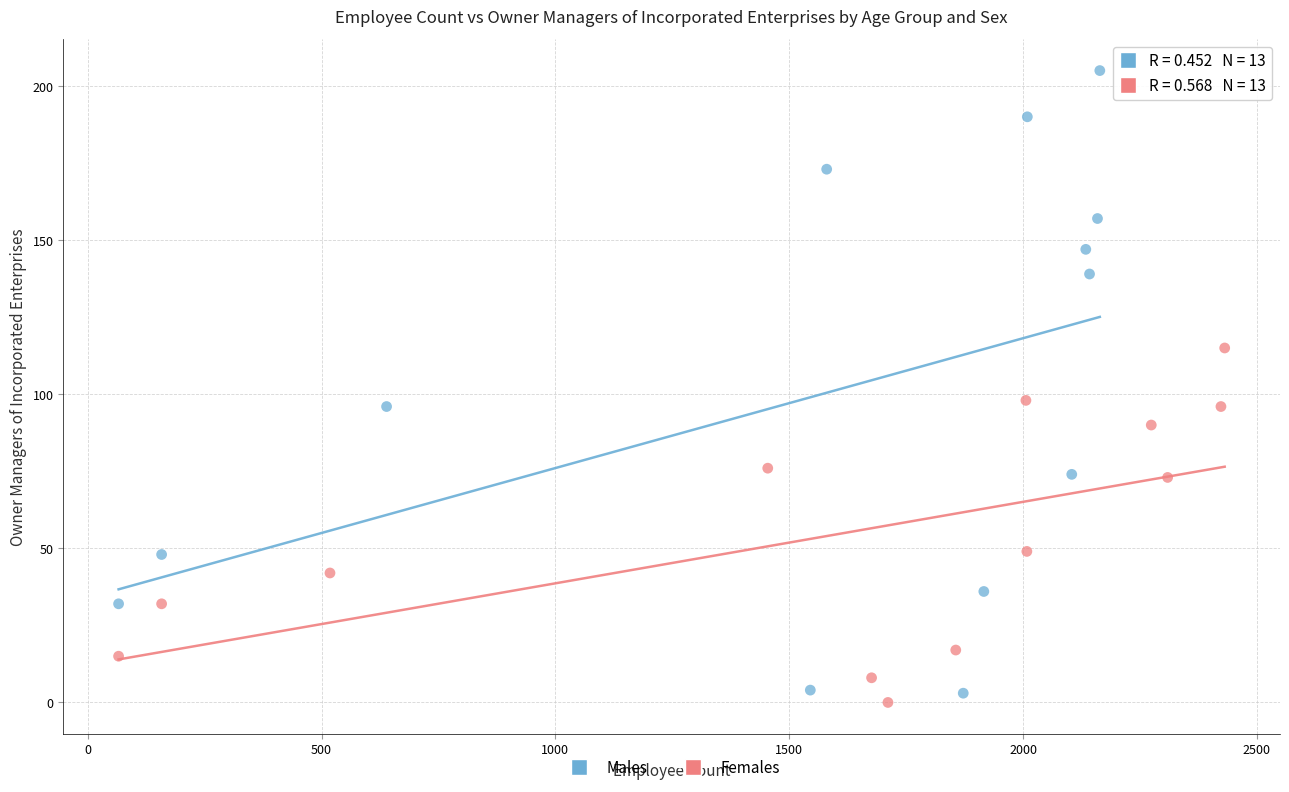

Which series contains the highest Y value?

Males